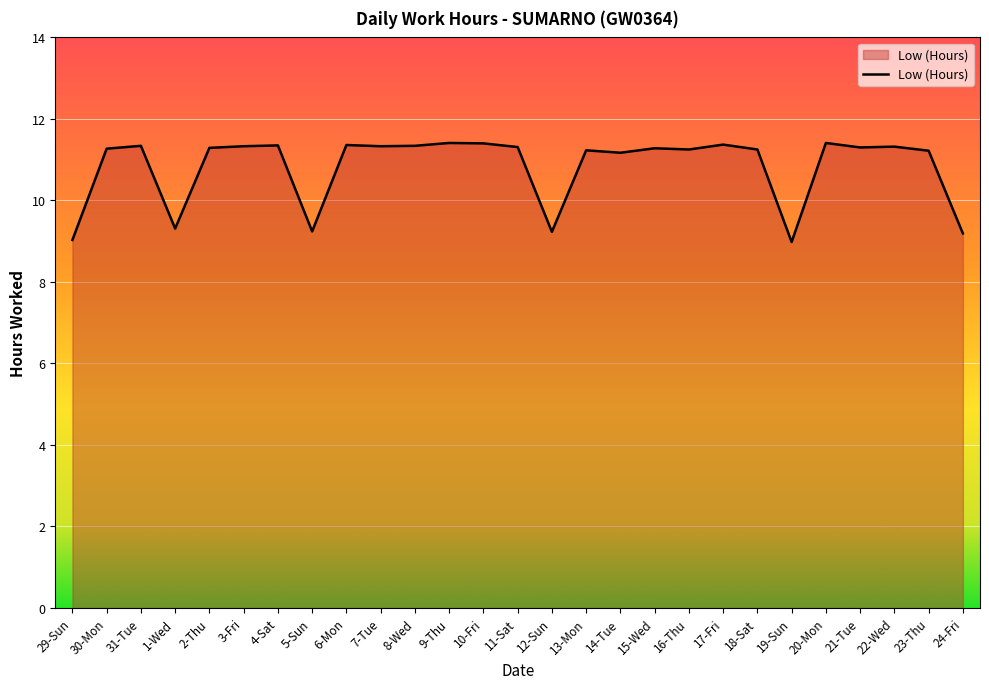

What is the difference between the maximum and minimum values?

2.4